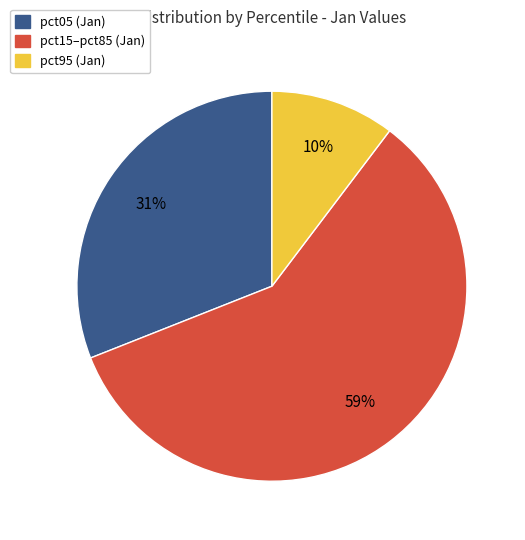

Is there any slice that represents more than half of the pie?

Yes